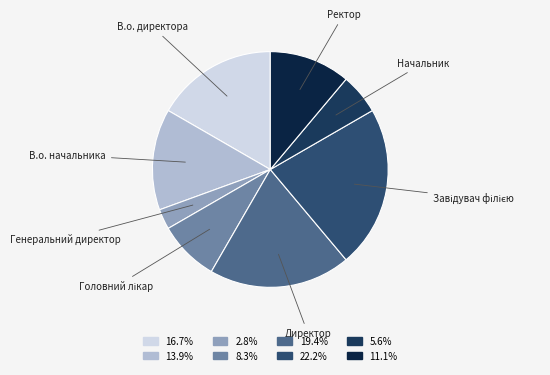

Which has a higher value, Ректор or В.о. начальника?

В.о. начальника